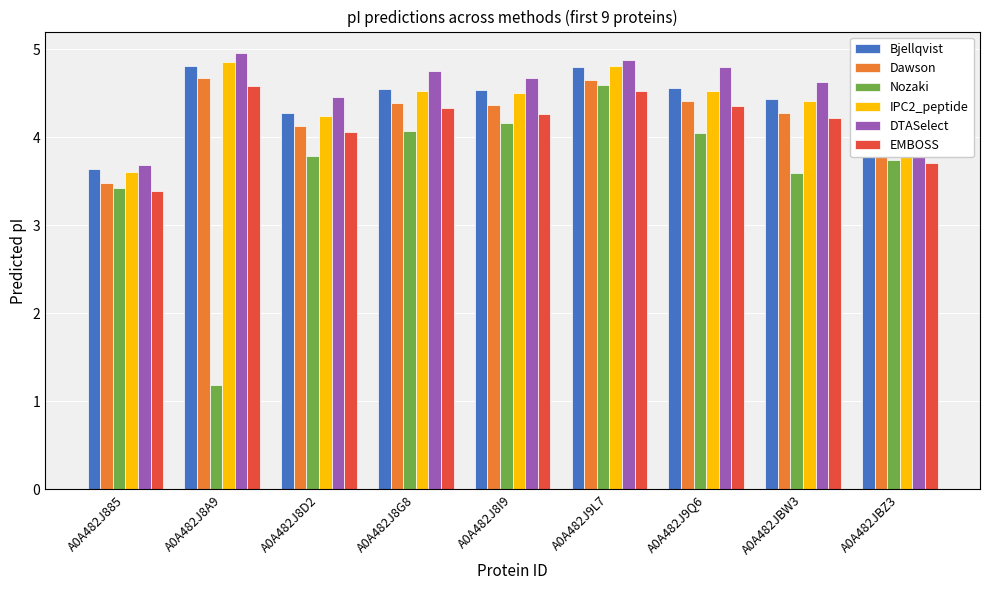

At which category is the sum across all series the highest?

A0A482J9L7